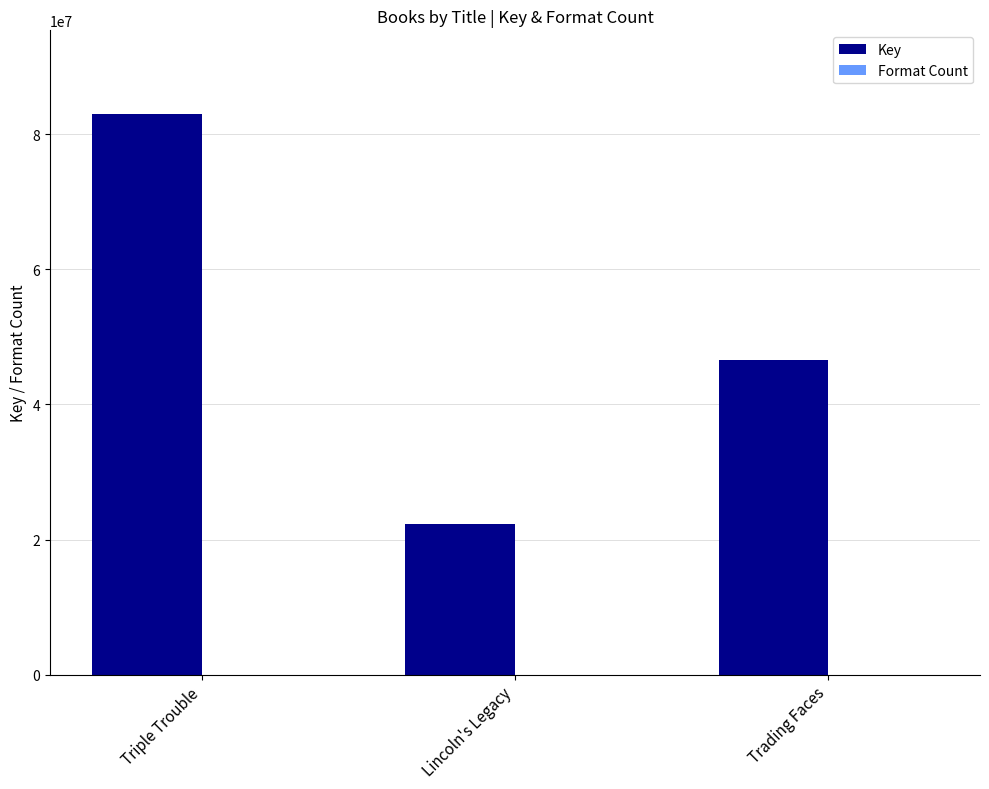

How many data points does each series have?

3